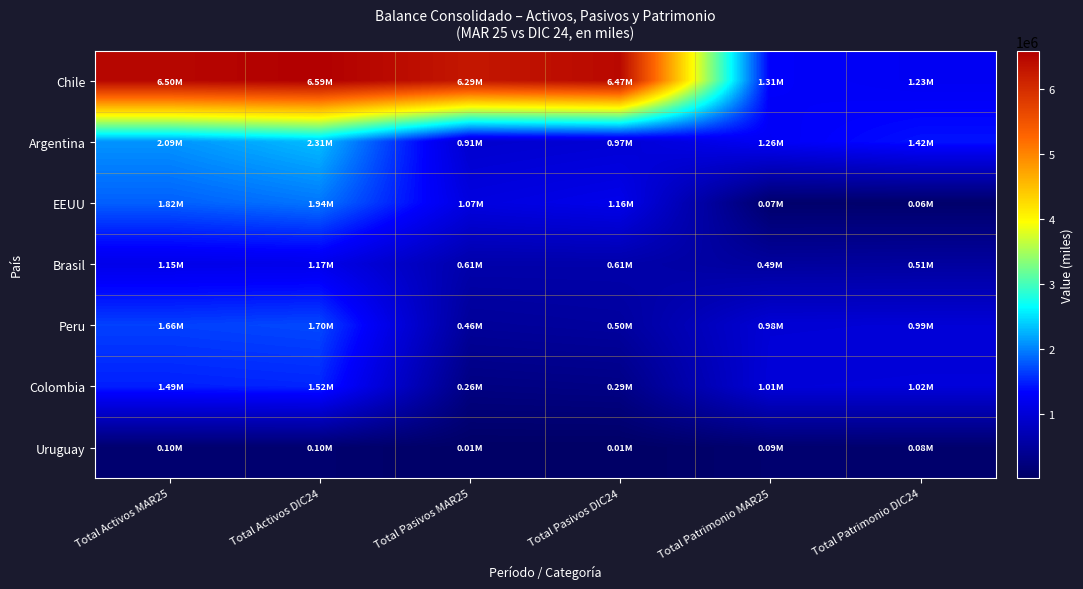

Which series has the widest spread of values?

Chile